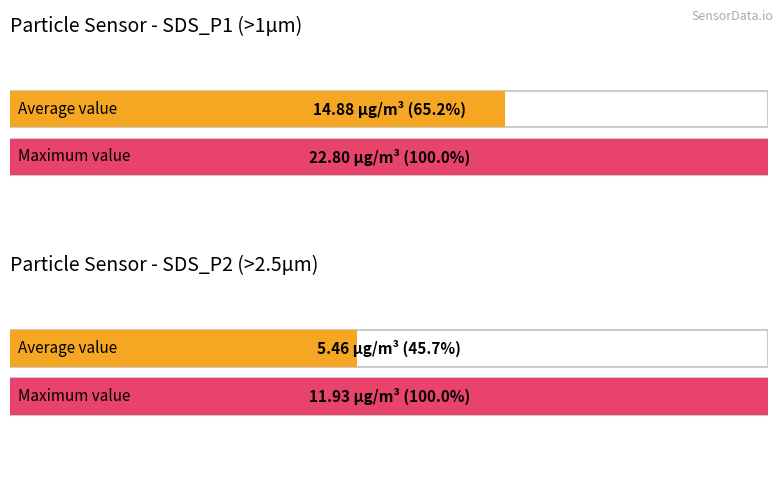

Which category has the lowest value across all series?

SDS_P2